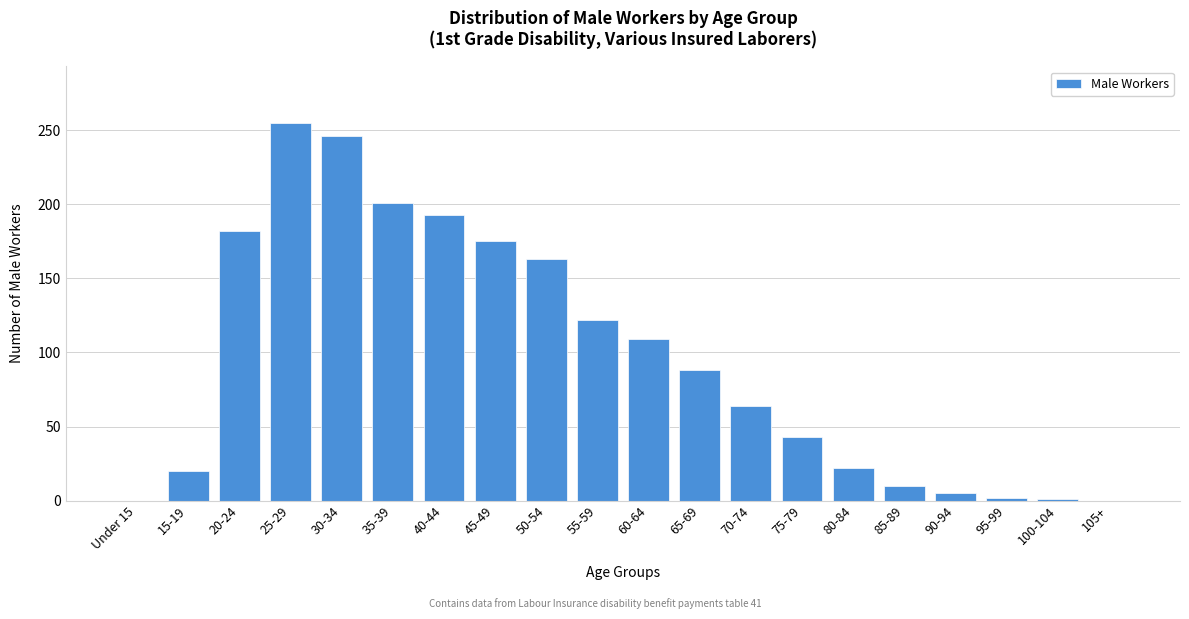

Where is the data nearest to the value 127?

55-59